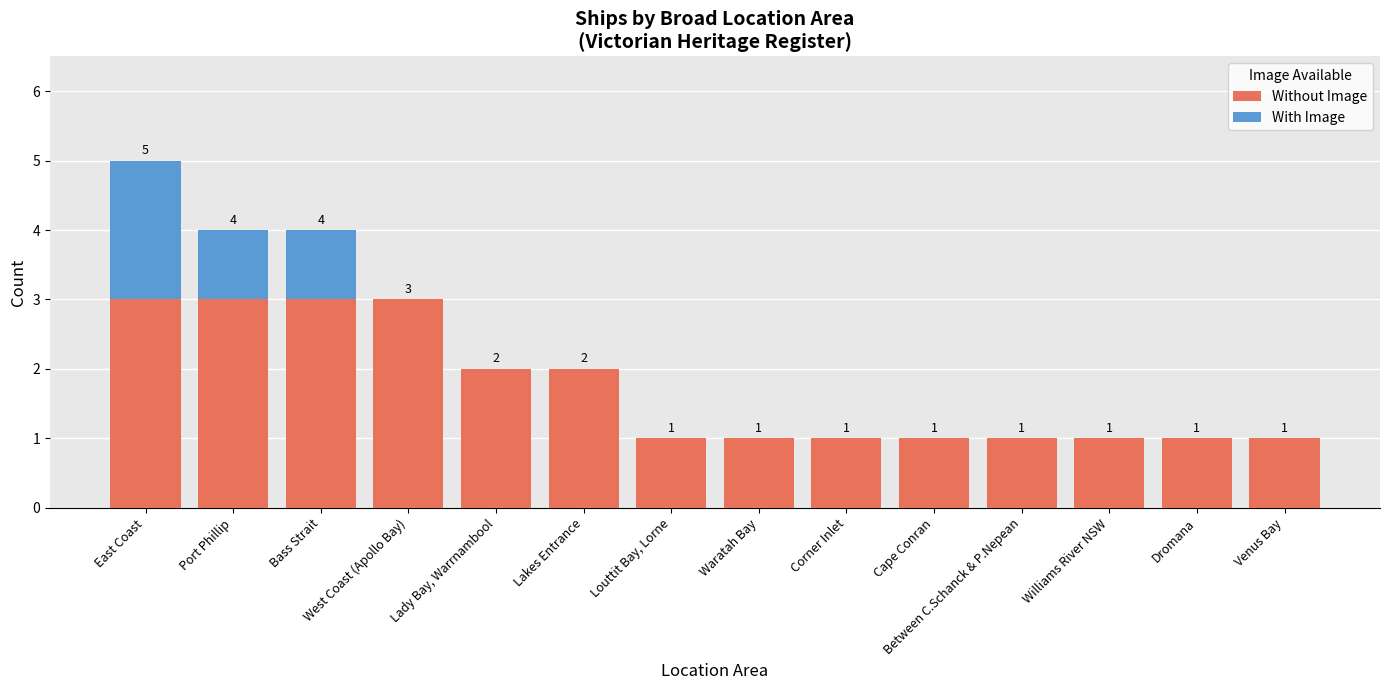

The Without Image series shows 2 at Lady Bay, Warrnambool. True or false?

True